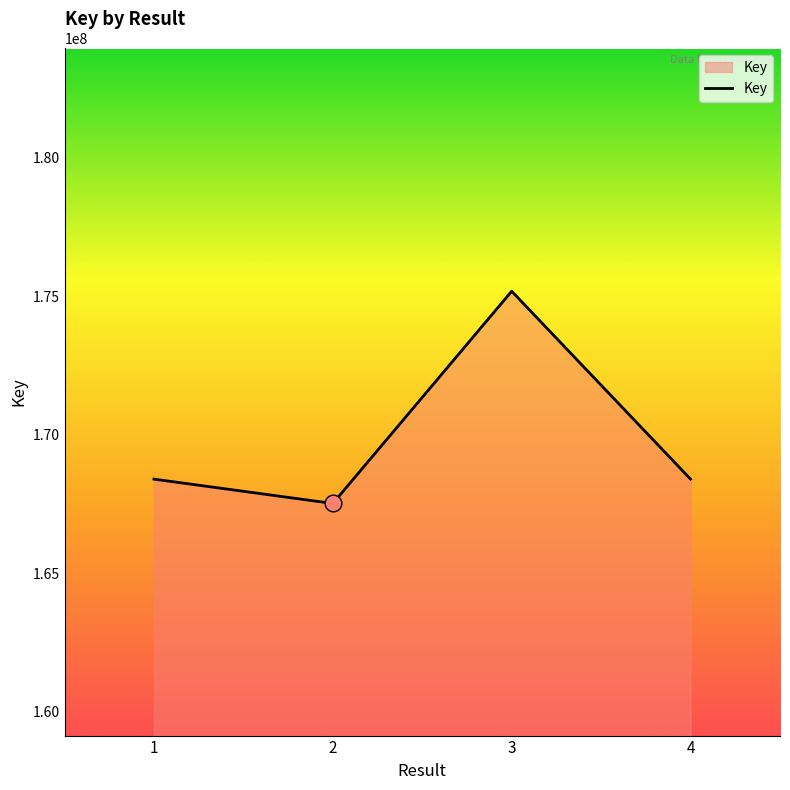

What is the change in value from 1 to 2?

-877909